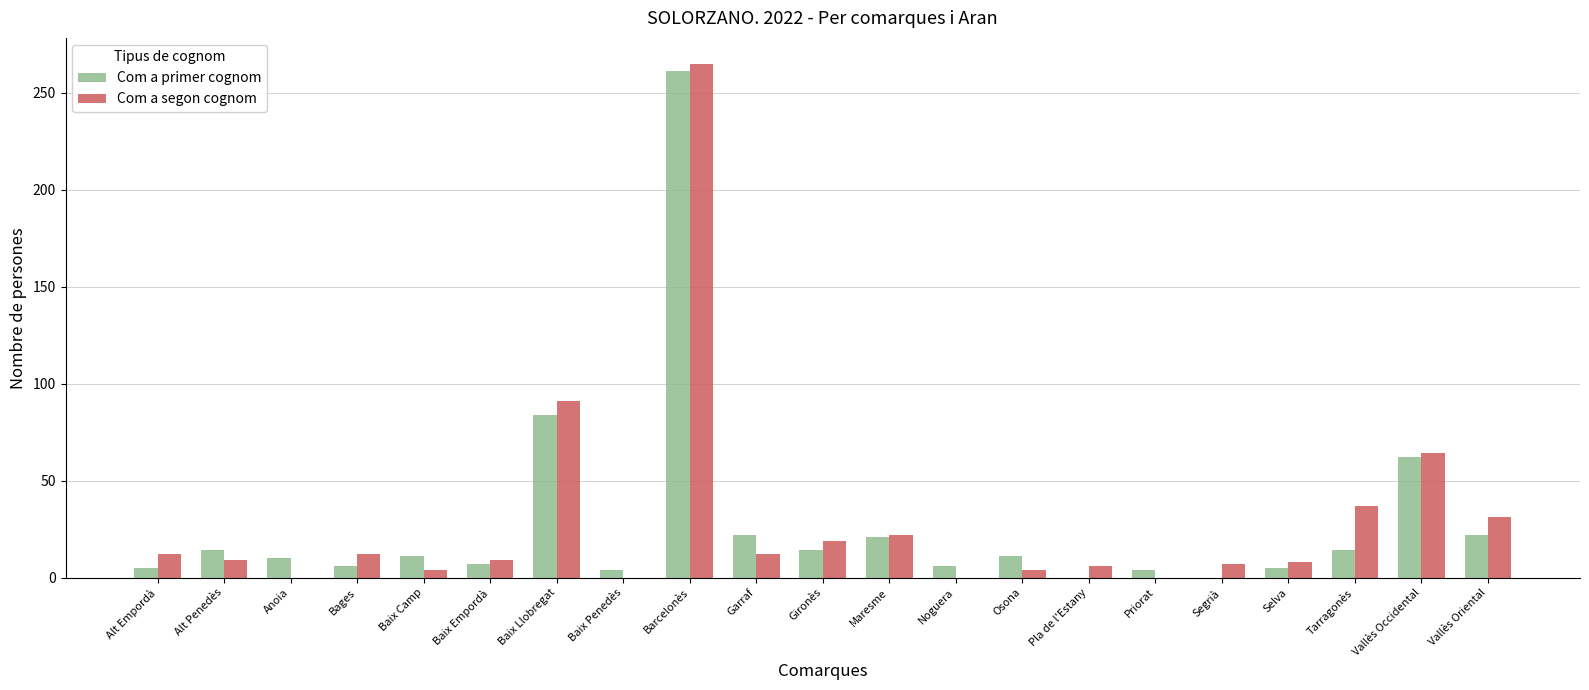

At which label is Com a primer cognom closest to 130?

Baix Llobregat